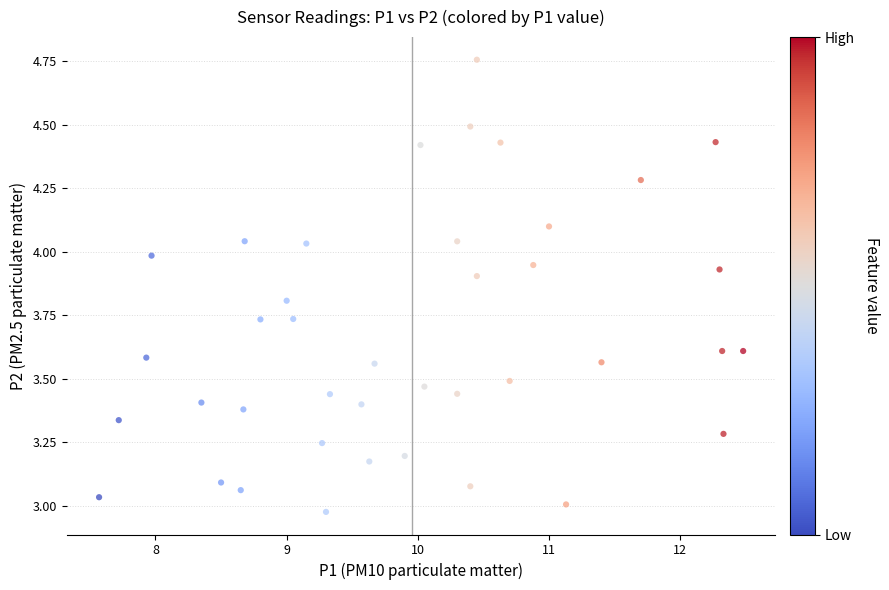

What is the range of X values (max minus min)?

4.9